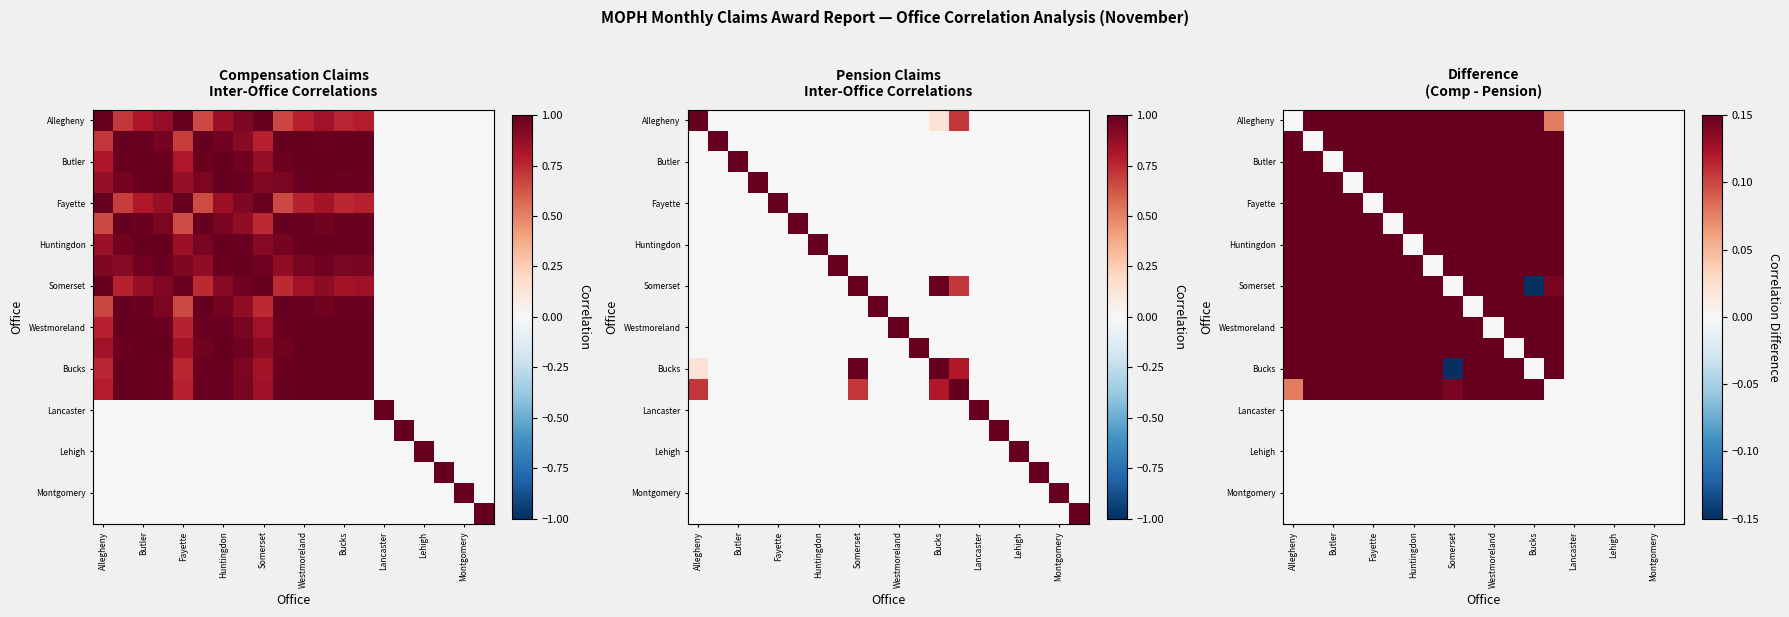

At how many categories does at least one series exceed 0?

14